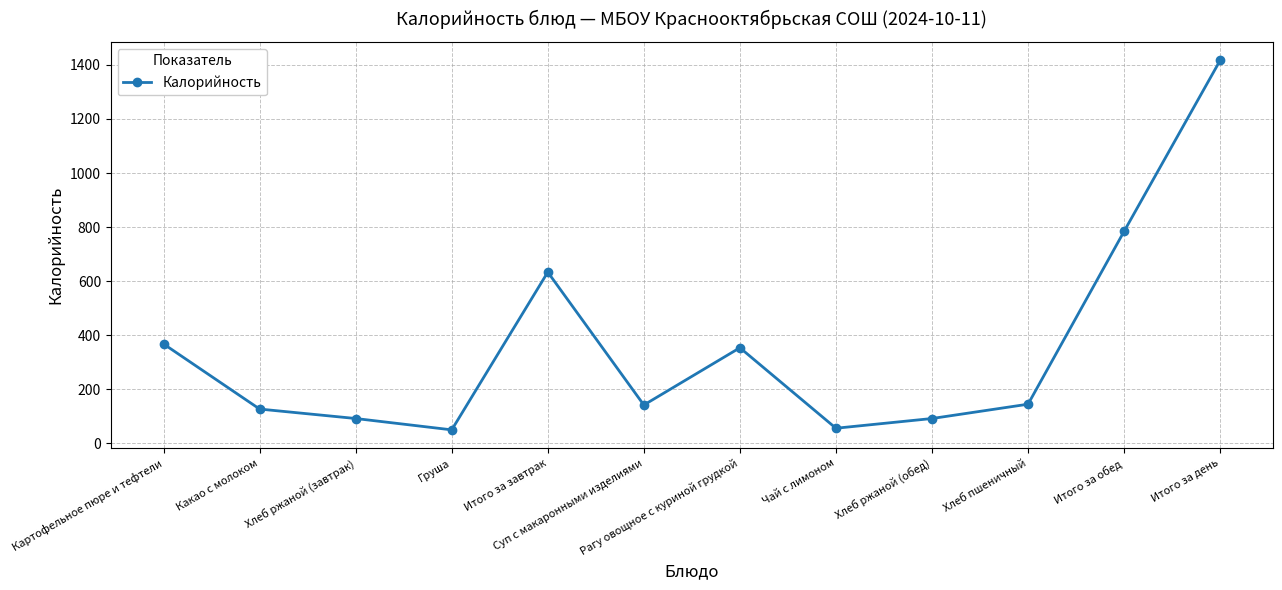

What is the change in value from Хлеб пшеничный to Итого за день?

+1273